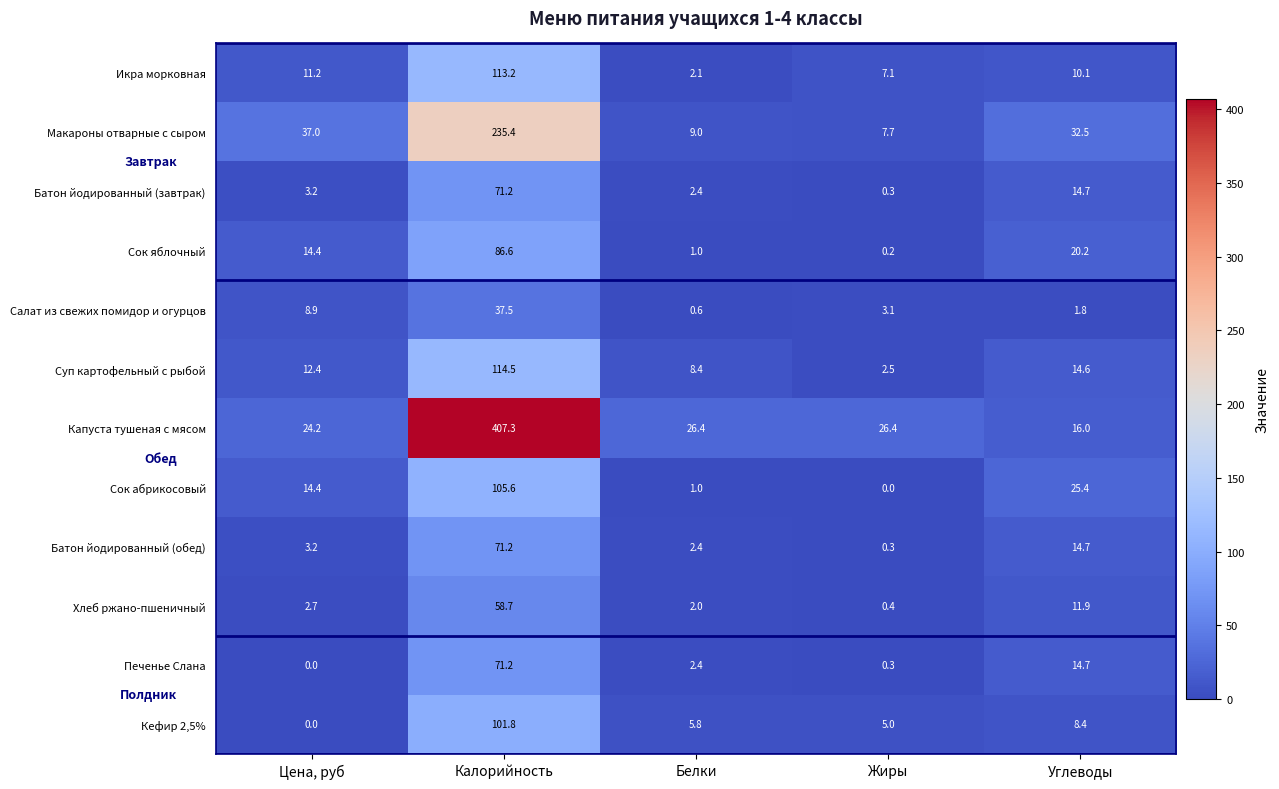

How many series are shown in this chart?

12